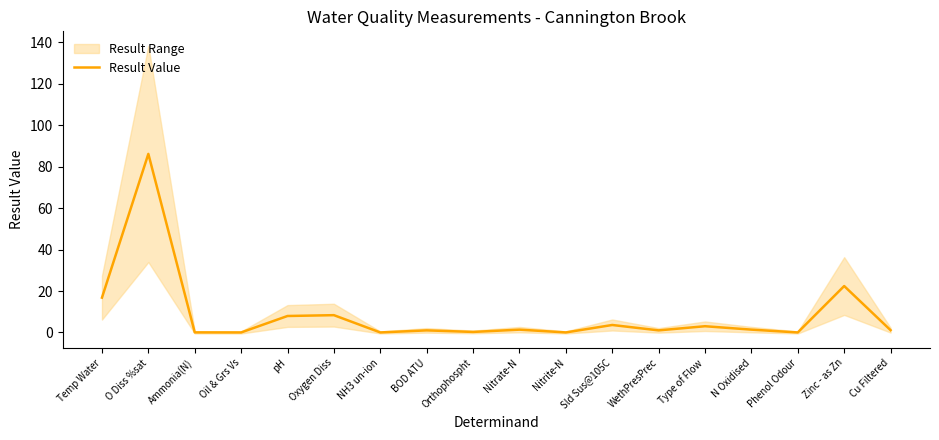

Reading left to right, transcribe all the data shown in this chart.

16.8	86.2	0.0	0.0	7.9	8.3	0.0	1.0	0.2	1.4	0.0	3.6	1.0	3.0	1.4	0.0	22.4	1.1